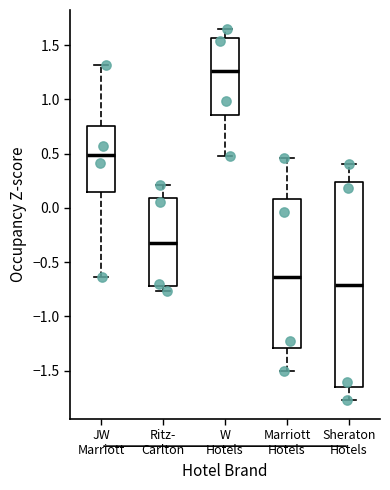

Reading left to right, read every box against the y-axis: the position of its median line, the range the box covers, and the ends of its whiskers. The values are not printed on the chart, so give them approximately, as read against the axis.

JW Marriott: median 0.50, box 0.15 to 0.75, whiskers -0.65 to 1.30
Ritz- Carlton: median -0.35, box -0.70 to 0.10, whiskers -0.75 to 0.20
W Hotels: median 1.25, box 0.85 to 1.55, whiskers 0.50 to 1.65
Marriott Hotels: median -0.65, box -1.30 to 0.10, whiskers -1.50 to 0.45
Sheraton Hotels: median -0.70, box -1.65 to 0.25, whiskers -1.80 to 0.40